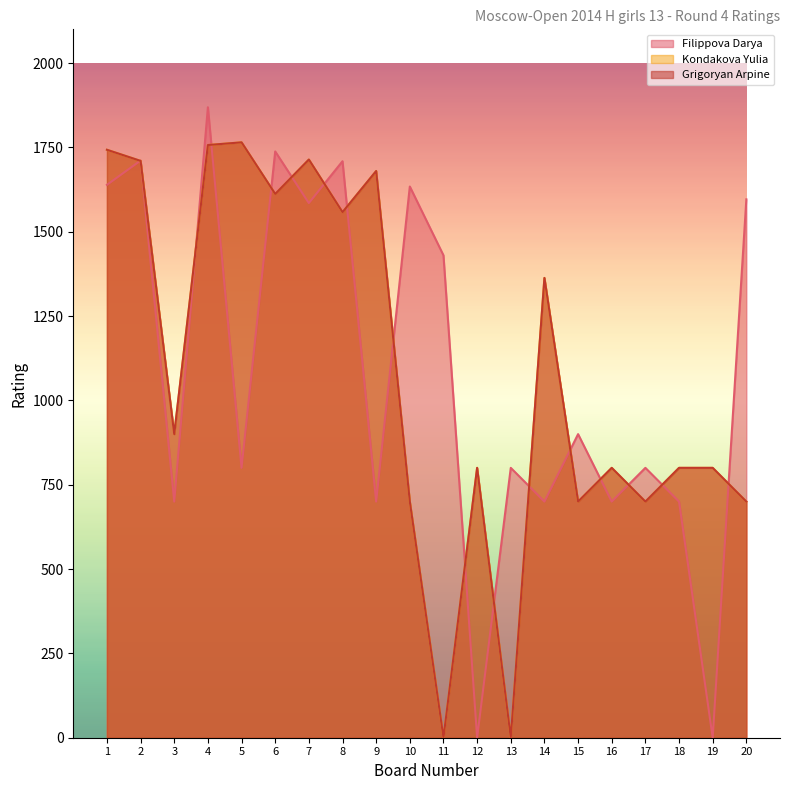

Where is the first local minimum for Grigoryan Arpine?

3